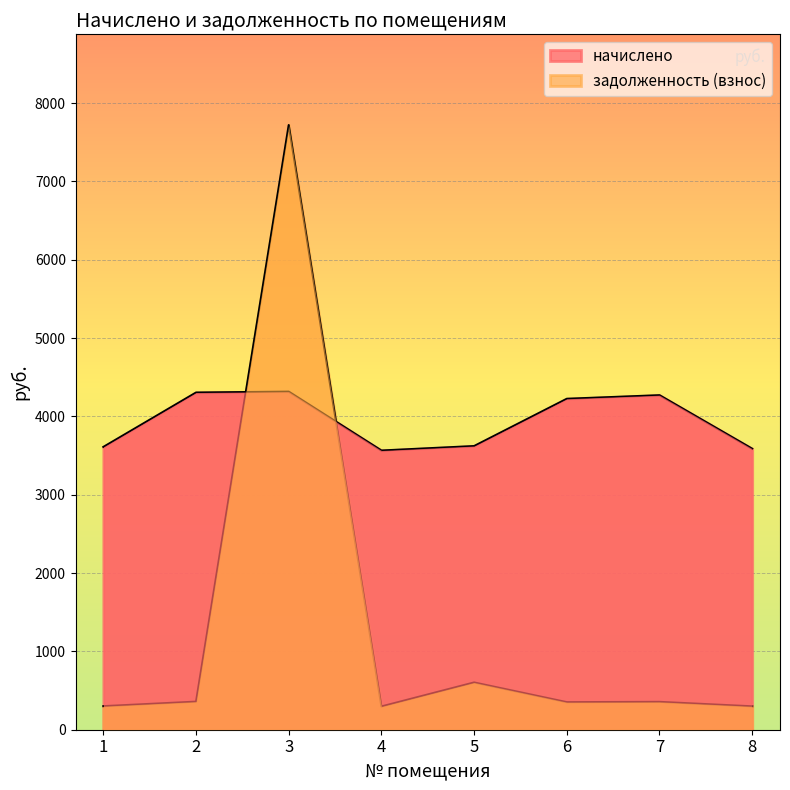

At how many categories does at least one series exceed 300?

8